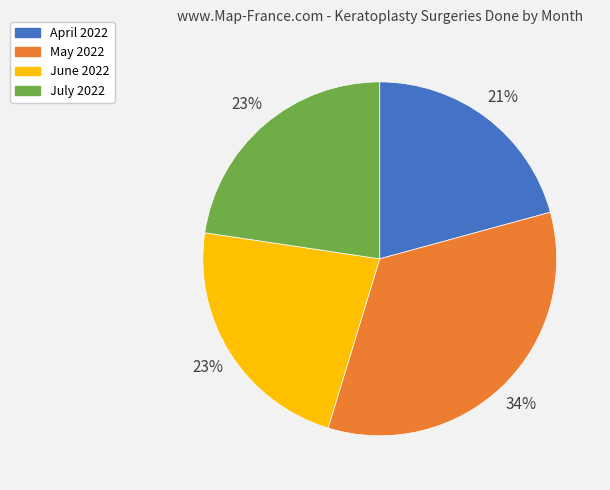

To the nearest percent, what is the difference between the largest and smallest slice percentages?

13%